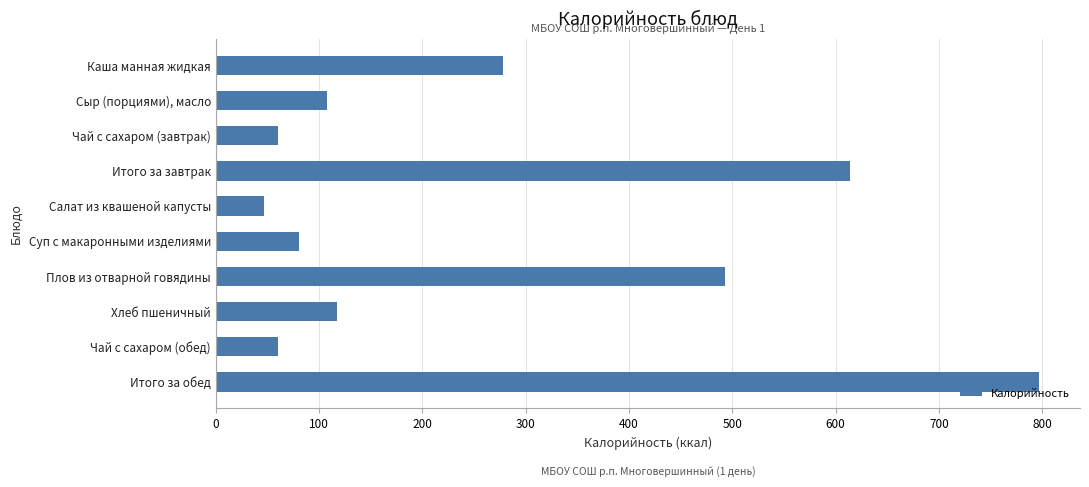

Where is the data nearest to the value 421?

Плов из отварной говядины